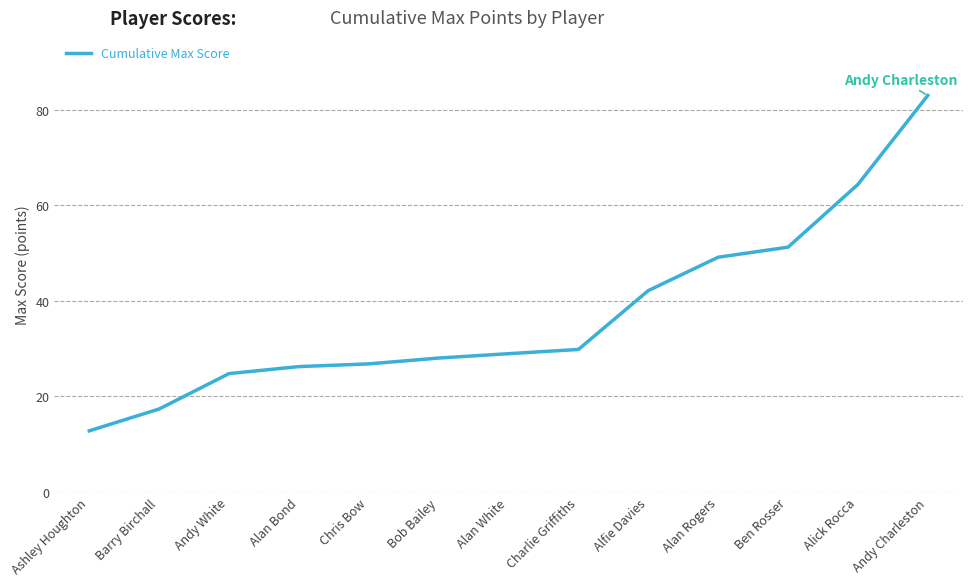

What is the smallest value displayed?

12.8